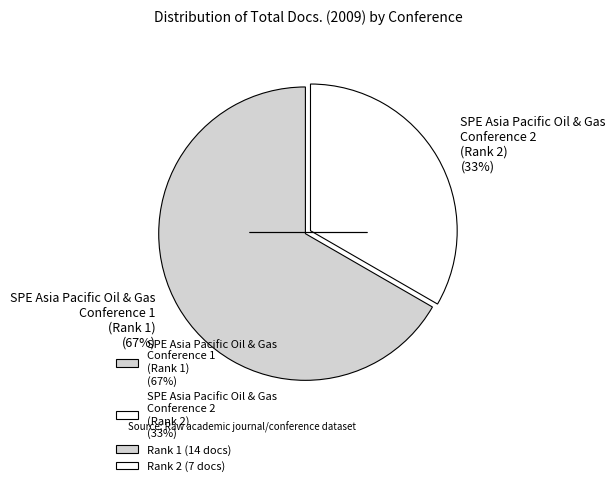

How many slices are in this pie chart?

2